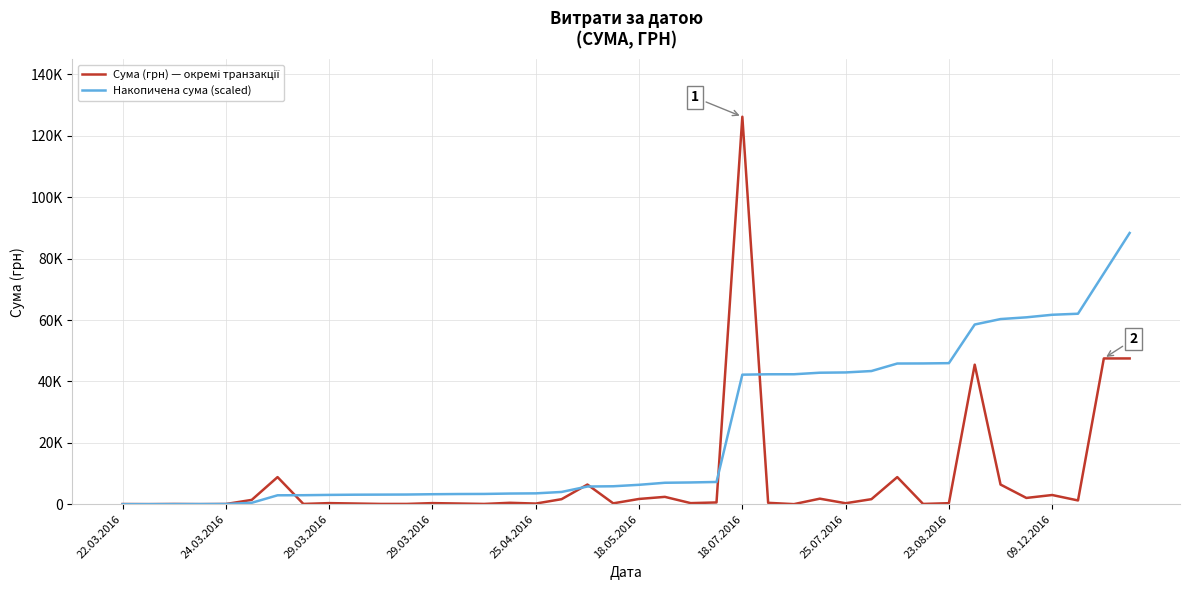

What is the maximum value for Накопичена сума (scaled)?

88350.1